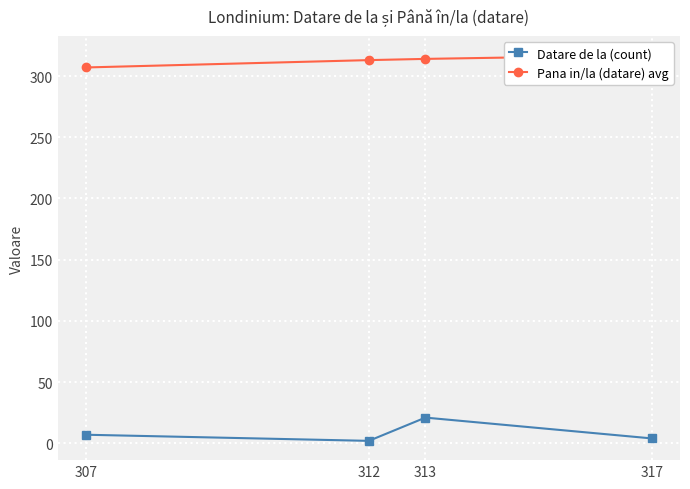

Which category has the highest value in the Datare de la (count) series?

313